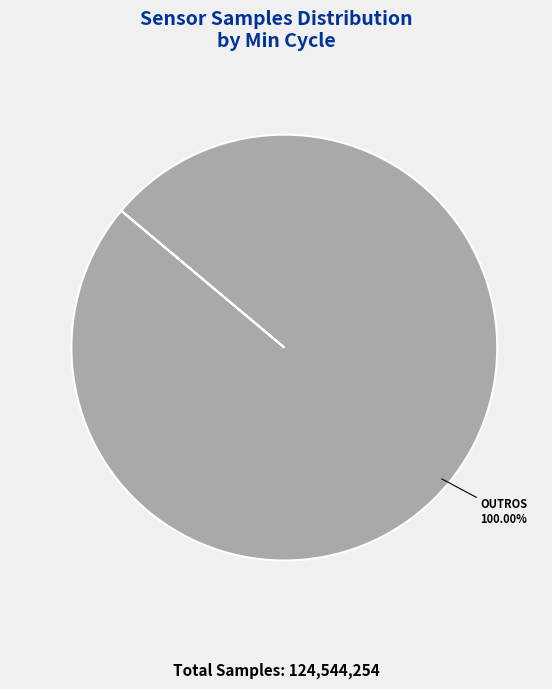

How many segments does this pie chart have?

1